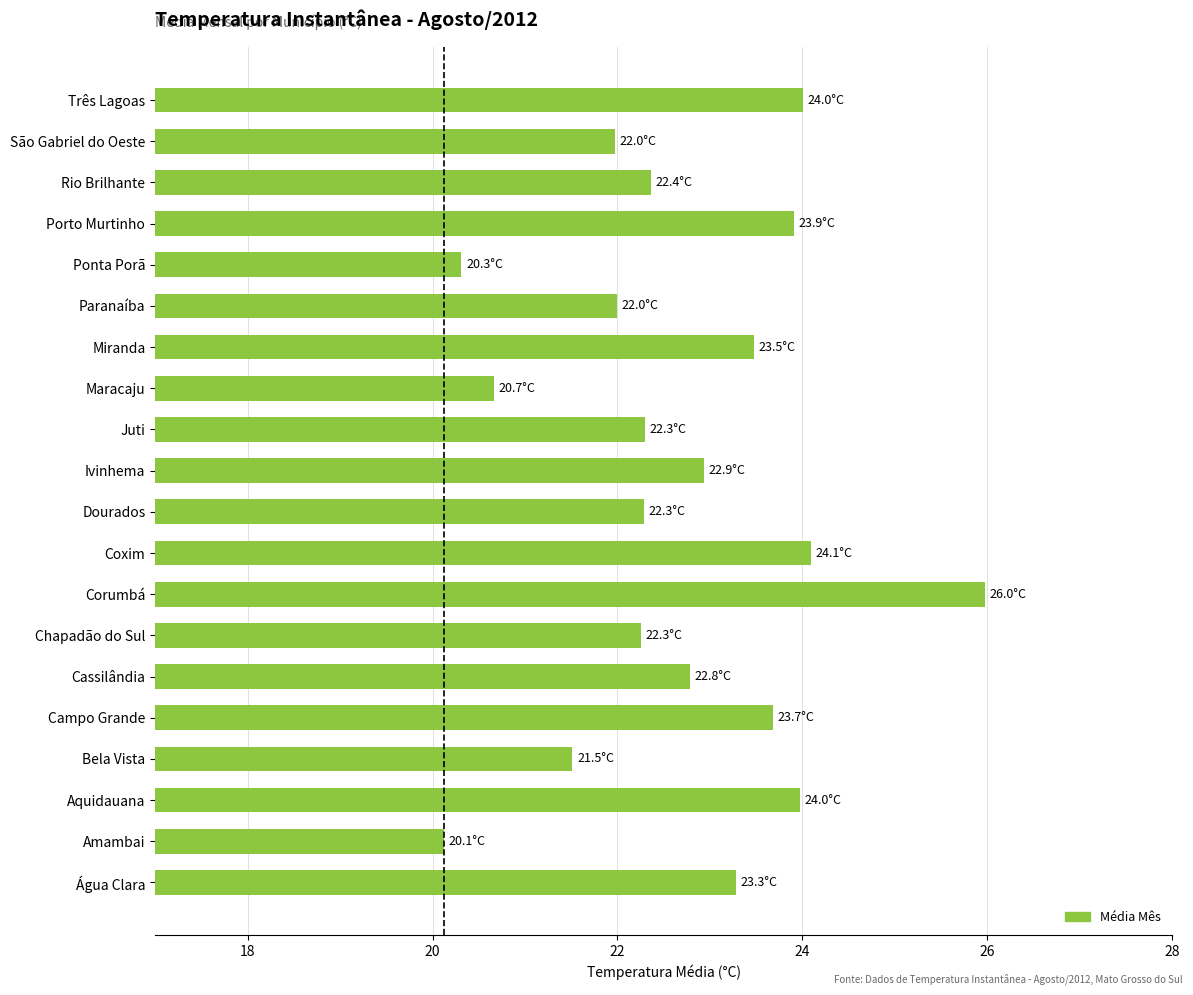

Are the bars horizontal?

Yes